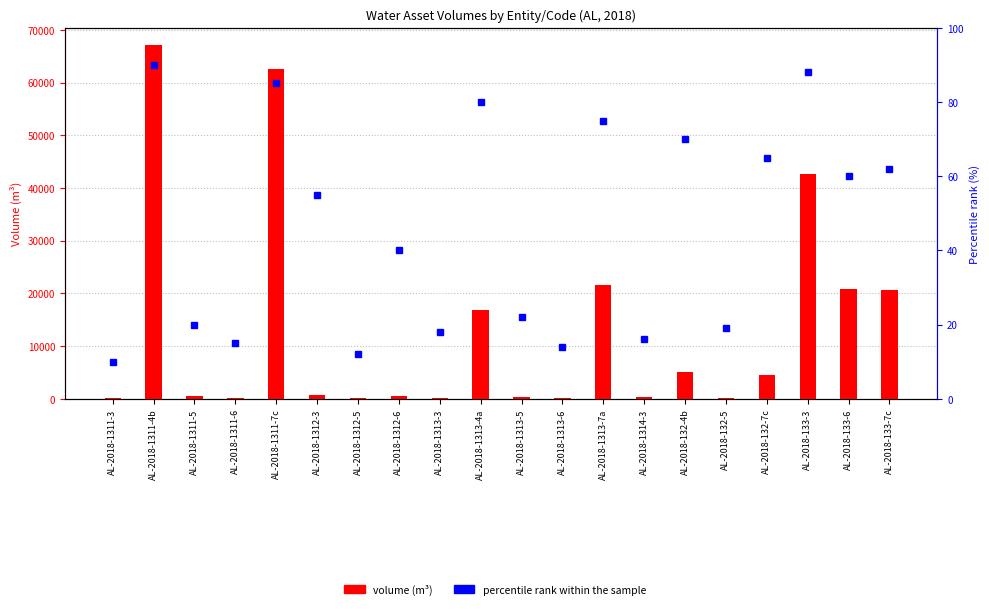

True or false: percentile rank within the sample has a value of 65.0 at AL-2018-132-7c.

True